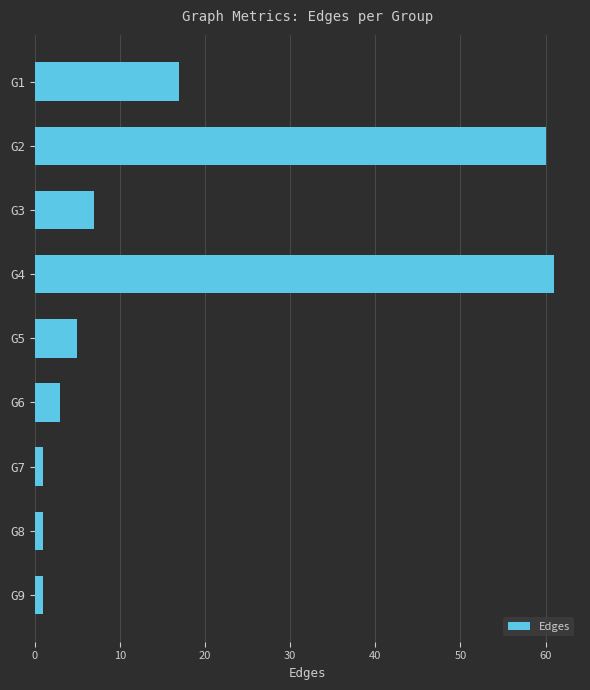

What is the greatest value displayed?

61